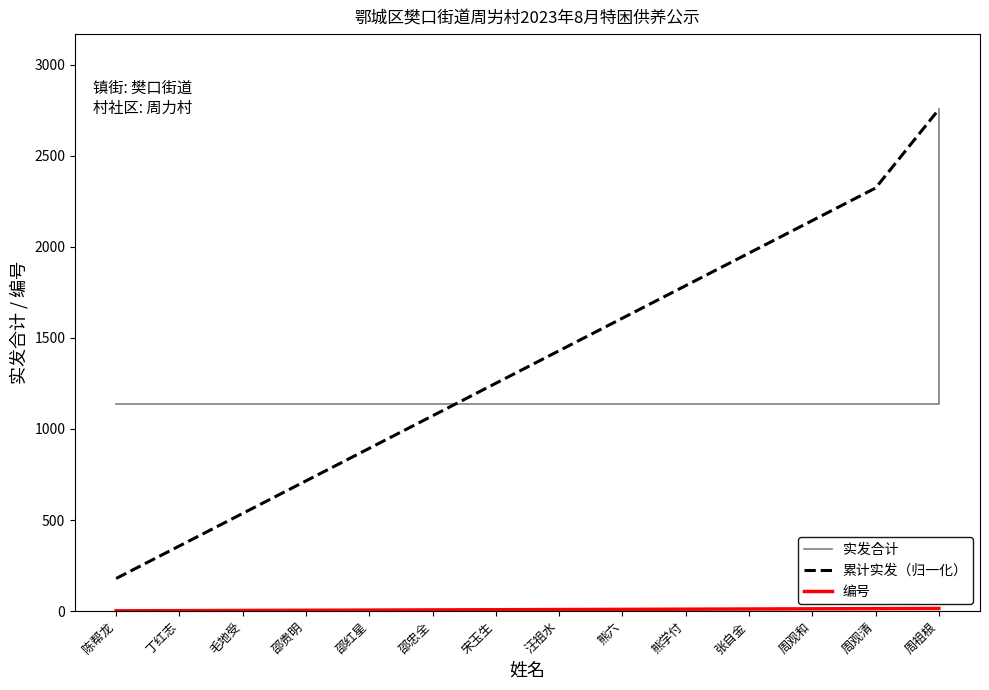

At which category is the sum across all series the highest?

周祖根